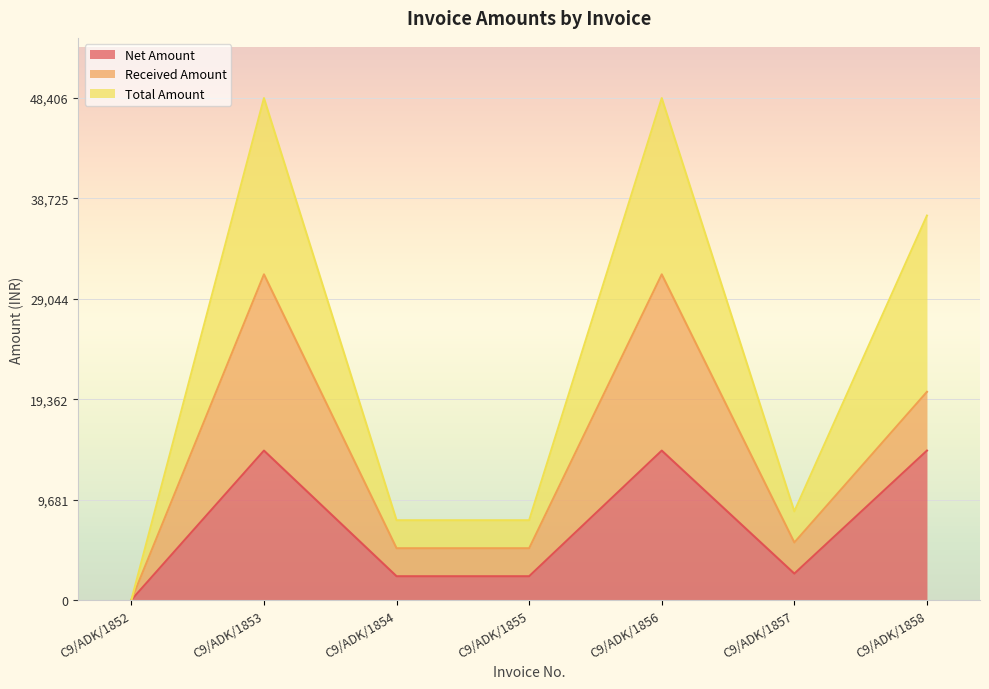

Which series has the largest total across all categories?

Total Amount